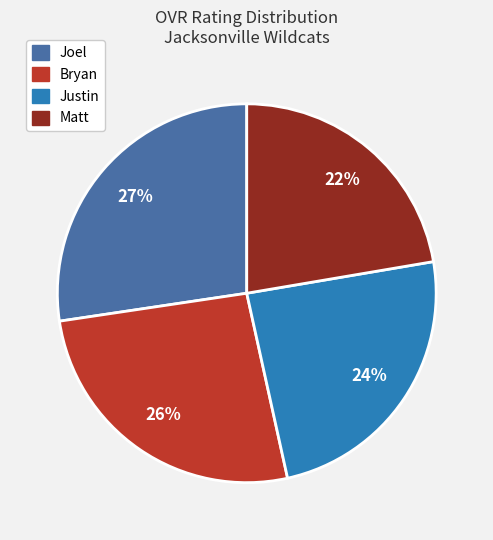

Between Matt and Justin, which is larger?

Justin